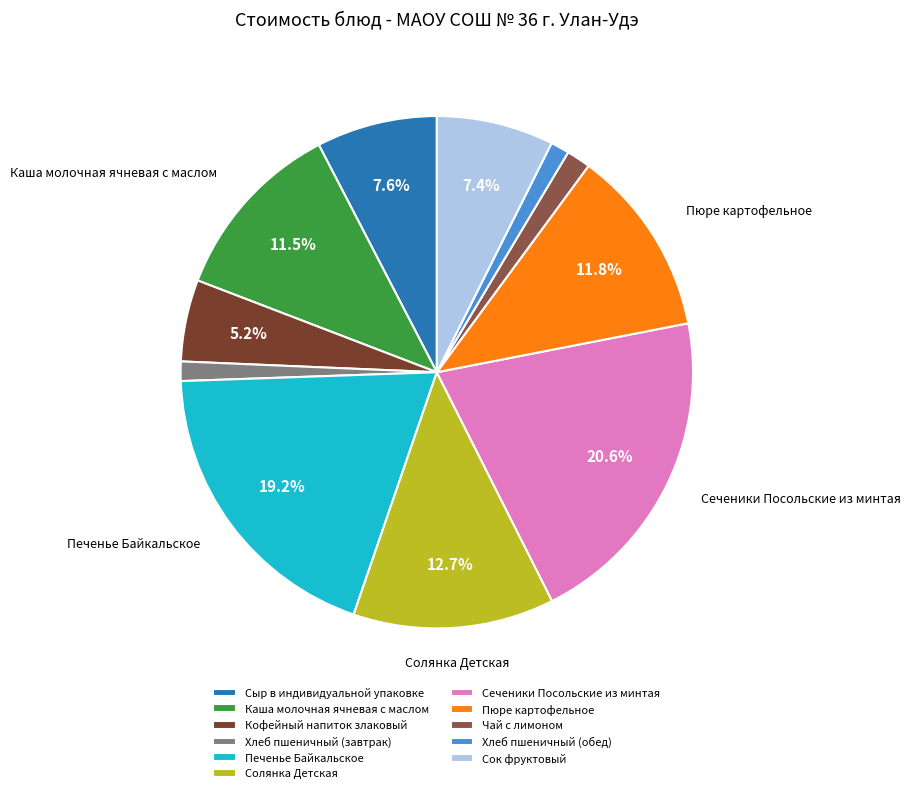

Is the sum of Сеченики Посольские из минтая and Печенье Байкальское greater than half?

No